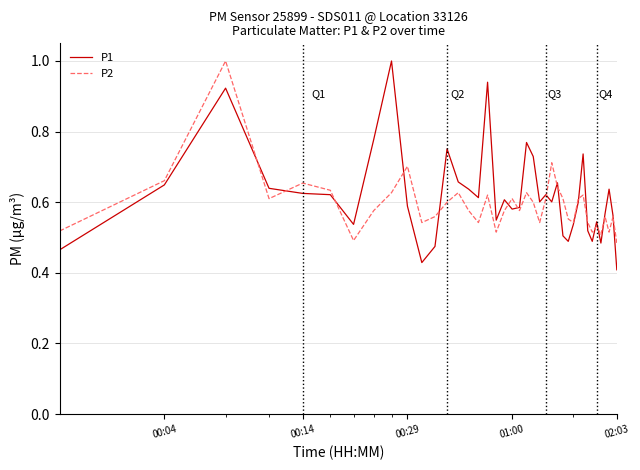

Which series has the largest range (max minus min)?

P1